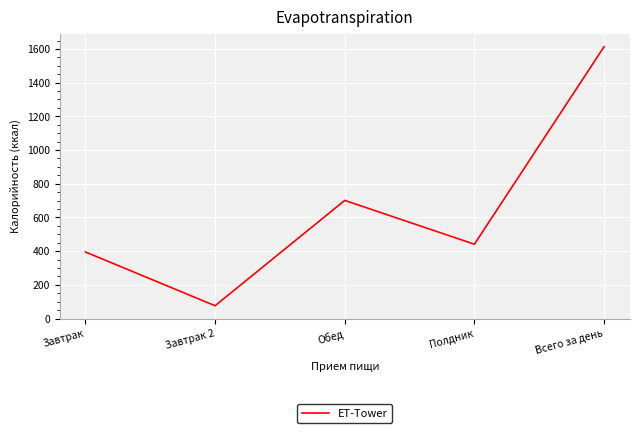

The value at Завтрак 2 is 76. True or false?

True